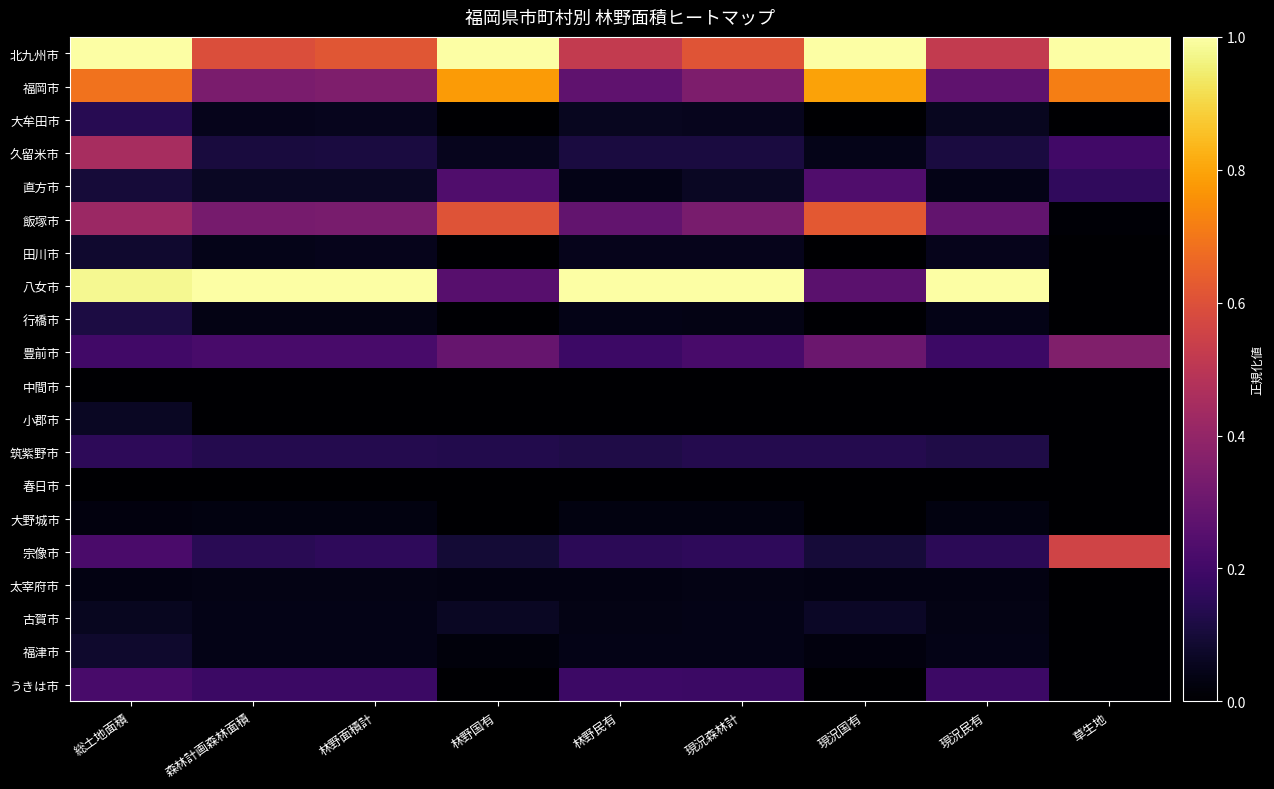

Which series changed the most between 総土地面積 and 林野国有?

八女市